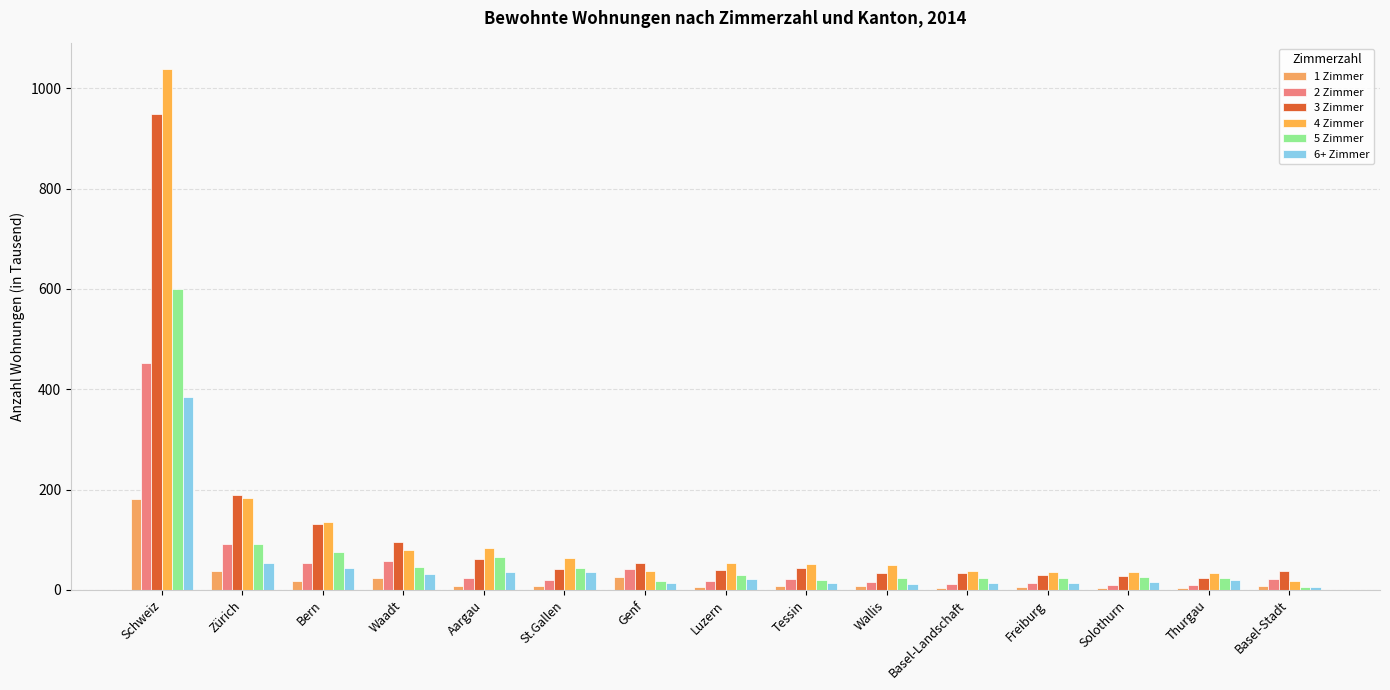

How many data points in 1 Zimmer are above 7?

9